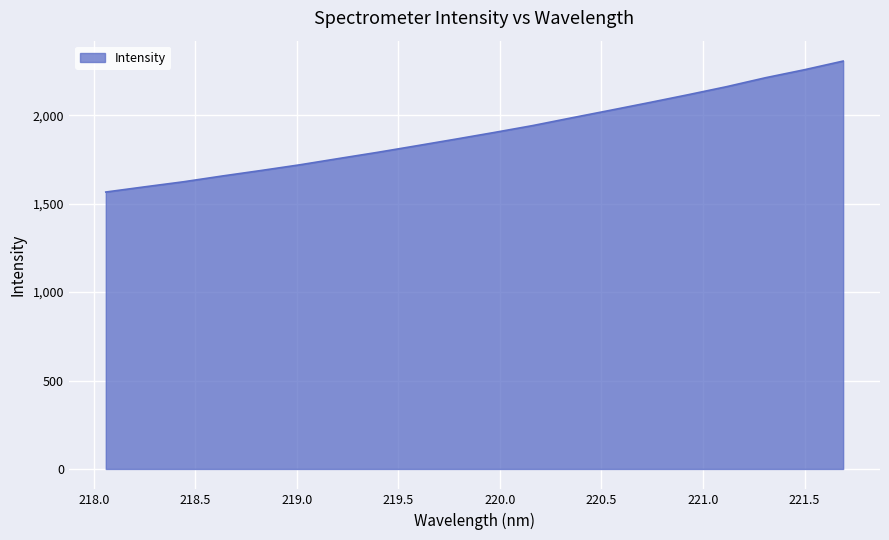

What is the difference between the maximum and minimum values?

740.4